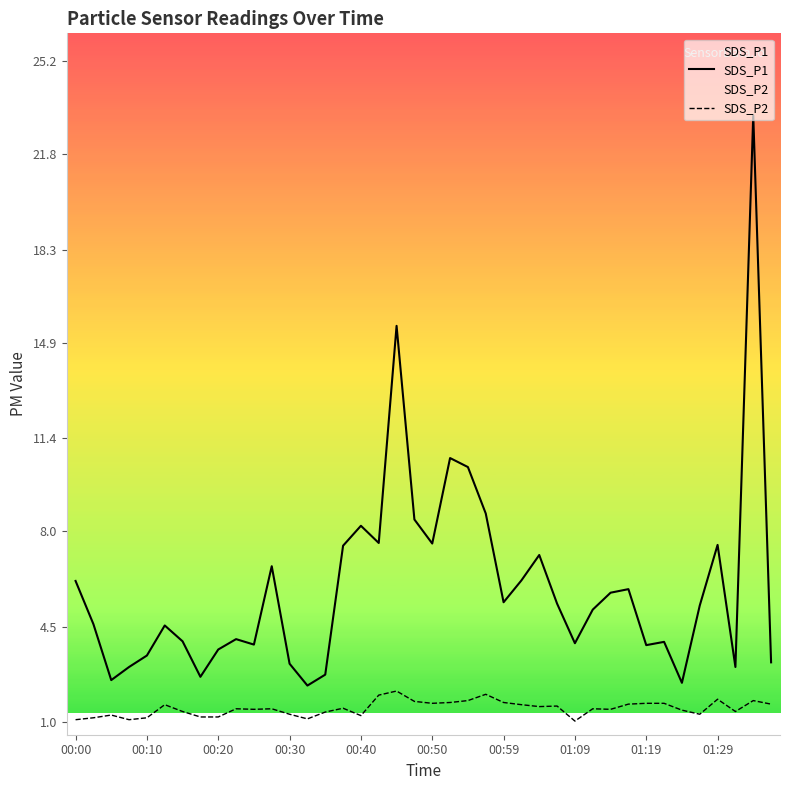

In SDS_P2, how many points are higher than both neighbors (excluding endpoints)?

11